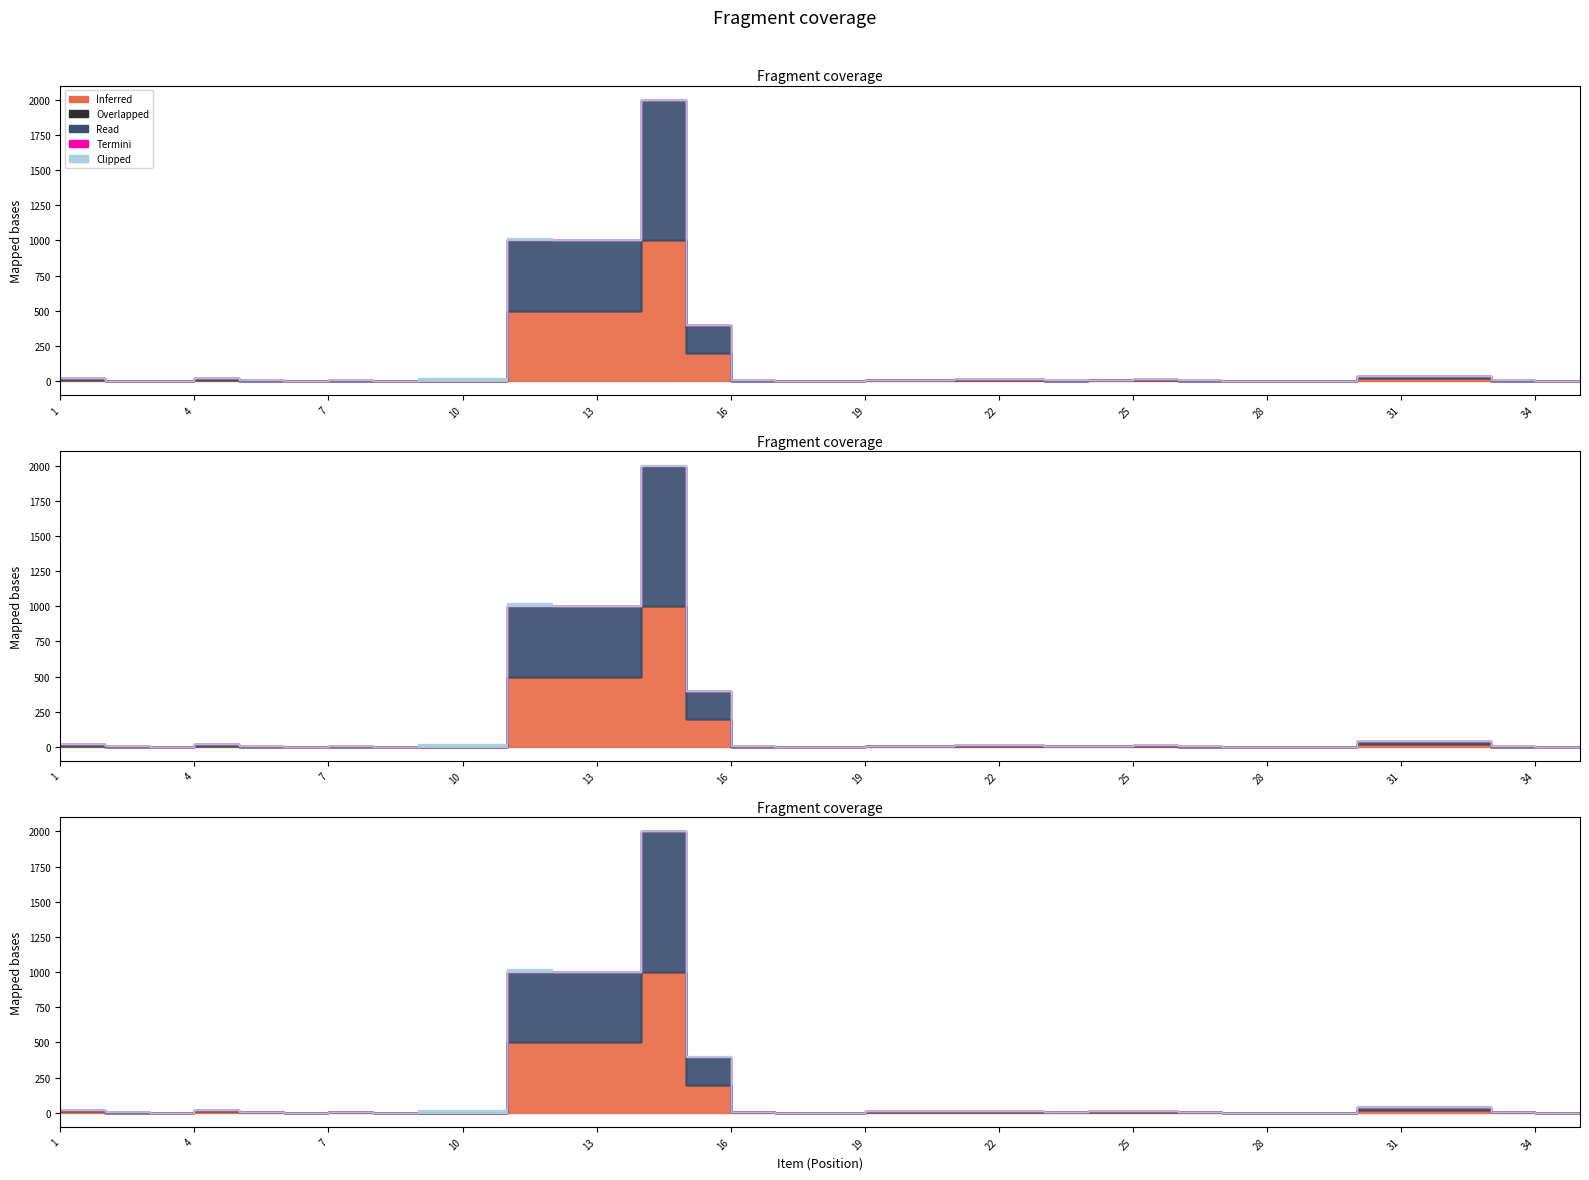

List the series in order of their peak value, lowest first.

Overlapped, Termini, Clipped, Inferred, Read